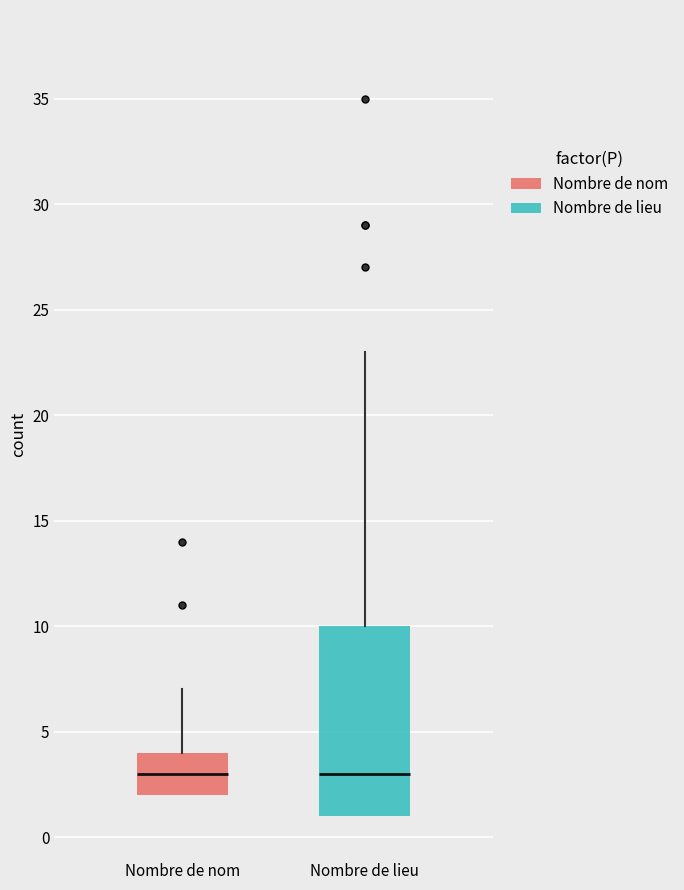

Reading left to right, read every box against the y-axis: the position of its median line, the range the box covers, and the ends of its whiskers. The values are not printed on the chart, so give them approximately, as read against the axis.

Nombre de nom: median 3, box 2 to 4, whiskers 2 to 7
Nombre de lieu: median 3, box 1 to 10, whiskers 1 to 23